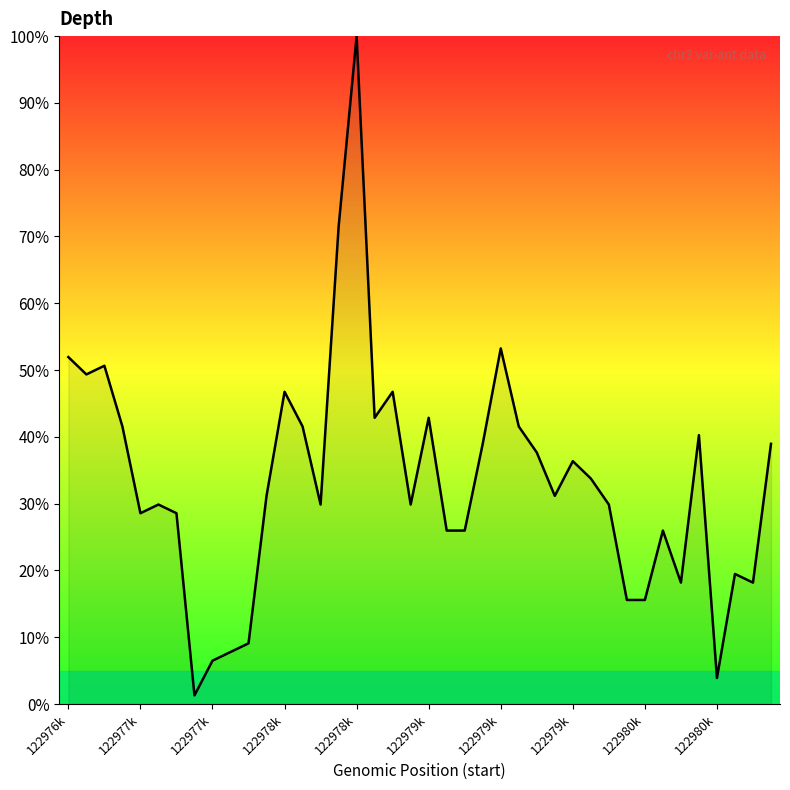

What is the difference between the maximum and minimum values?

98.7